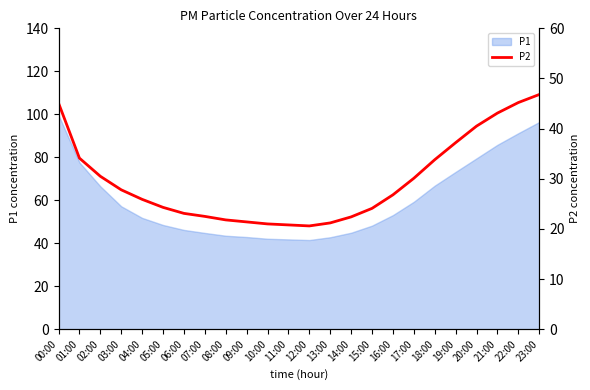

What value does the data have at 18:00?

33.8